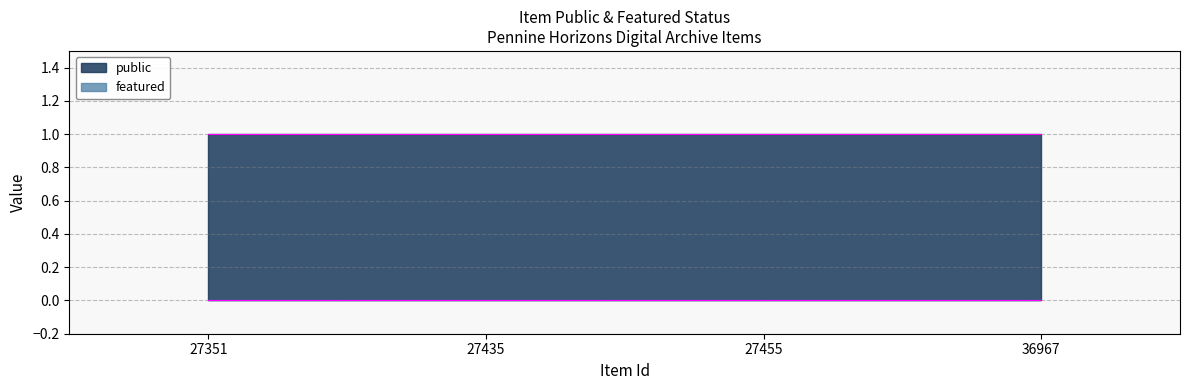

Between 36967 and 27351, which is larger?

36967